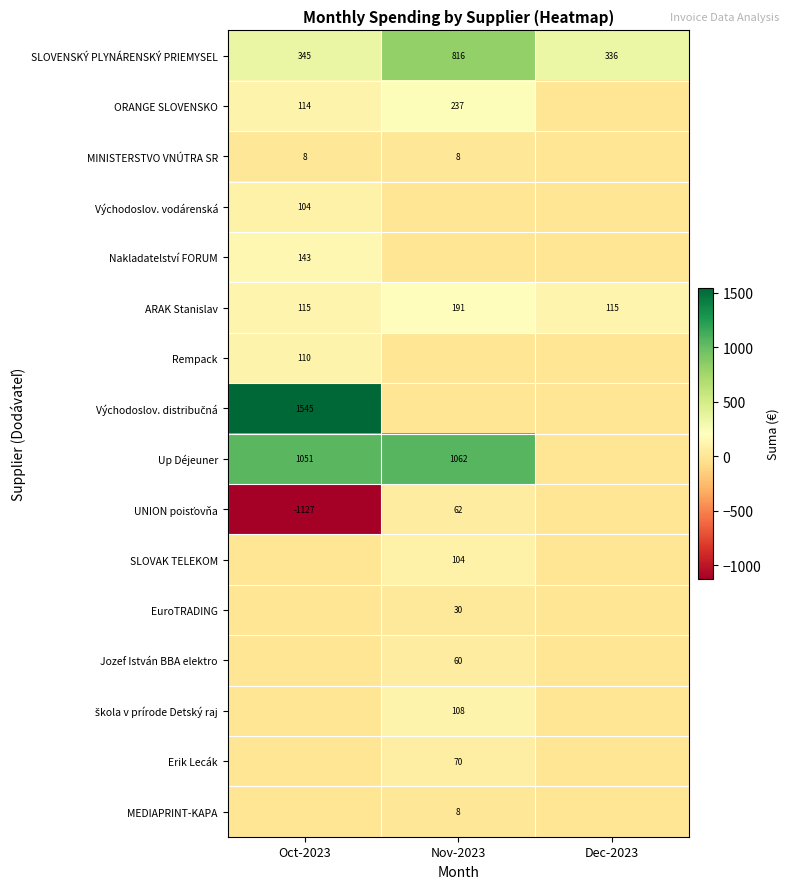

At which label does ARAK Stanislav reach its peak?

Nov-2023